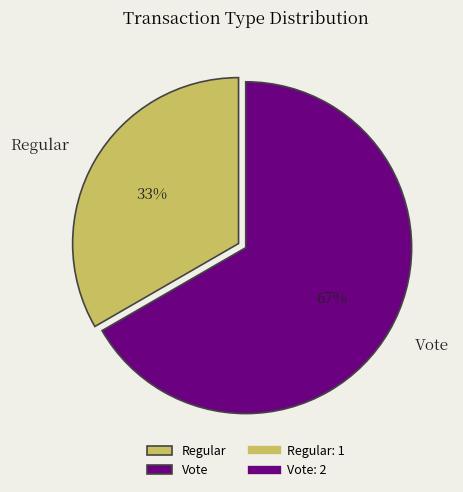

Is the sum of Vote and Regular greater than half?

Yes